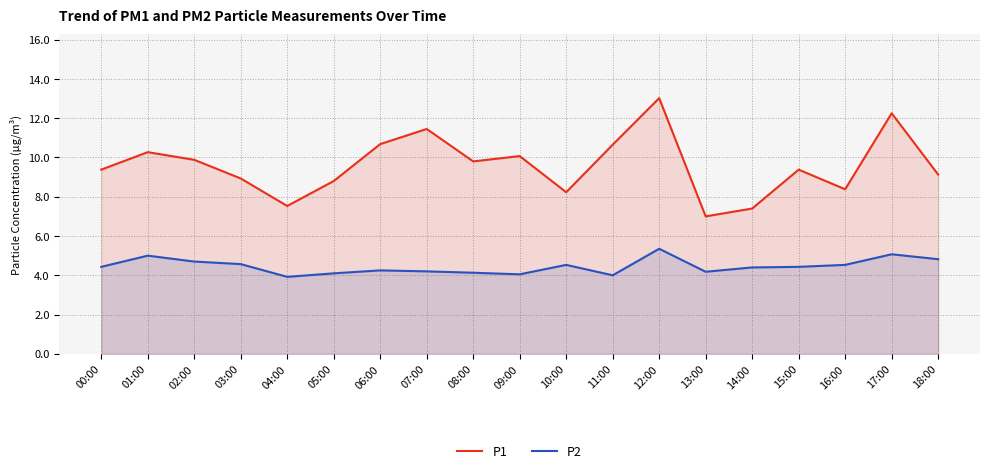

What is the highest value of the P1 series?

13.0